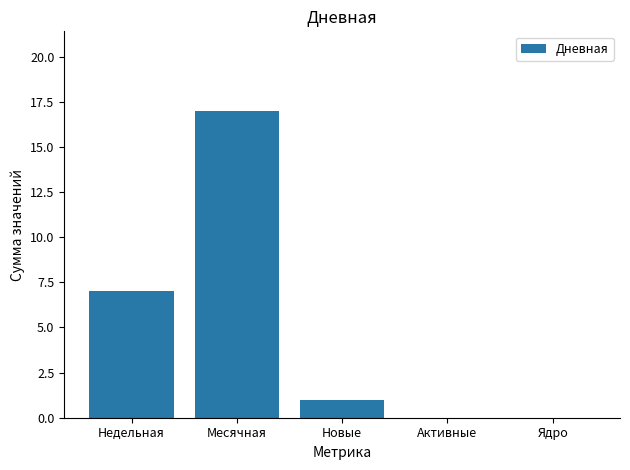

What is the sum of all values?

25